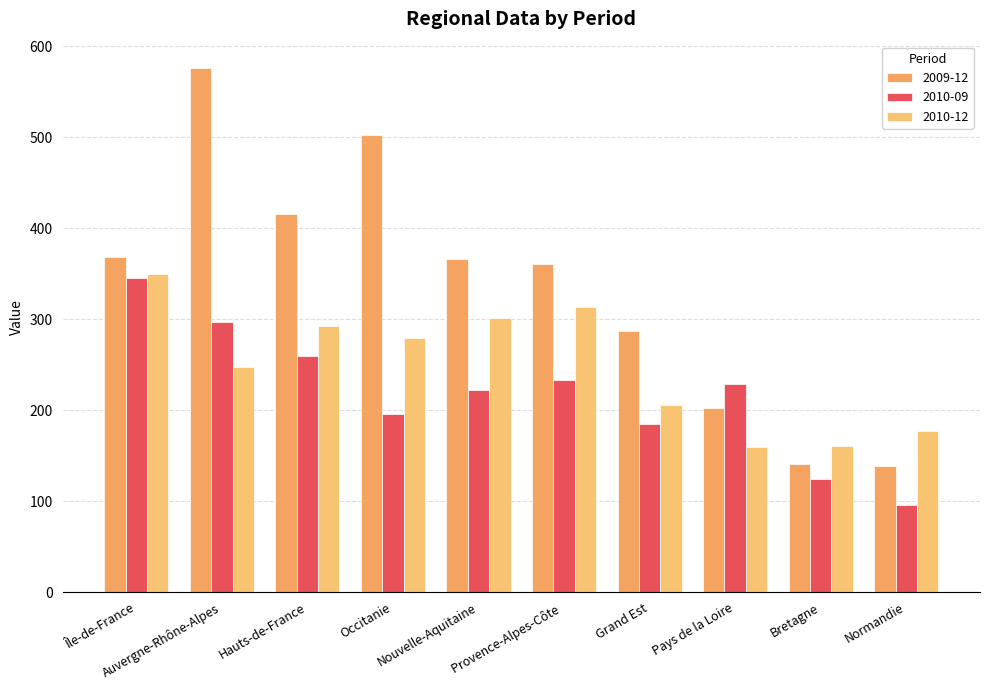

What is the label of the 10th bar from the right?

Île-de-France